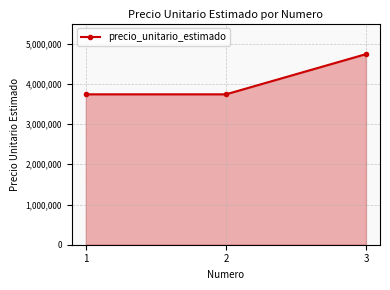

Count the number of data series in this chart.

1